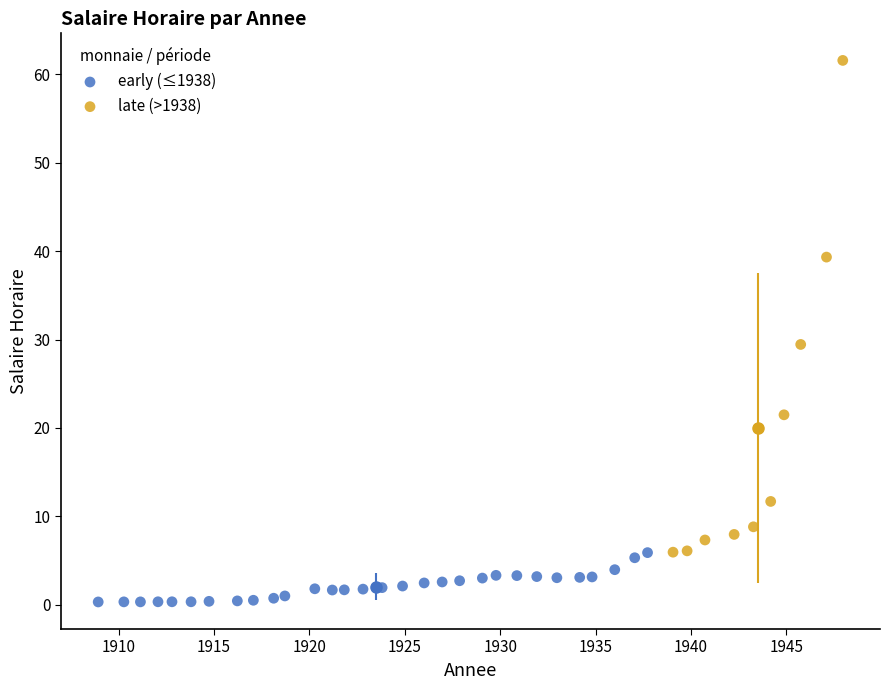

Which series has the largest Y range (max minus min)?

late (>1938)